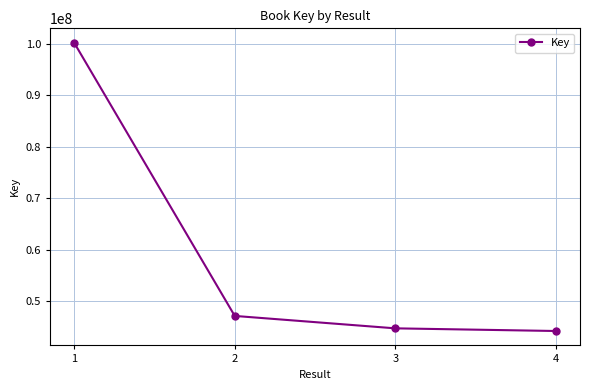

Reading left to right, transcribe all the data shown in this chart.

100197278	47187131	44778313	44261506